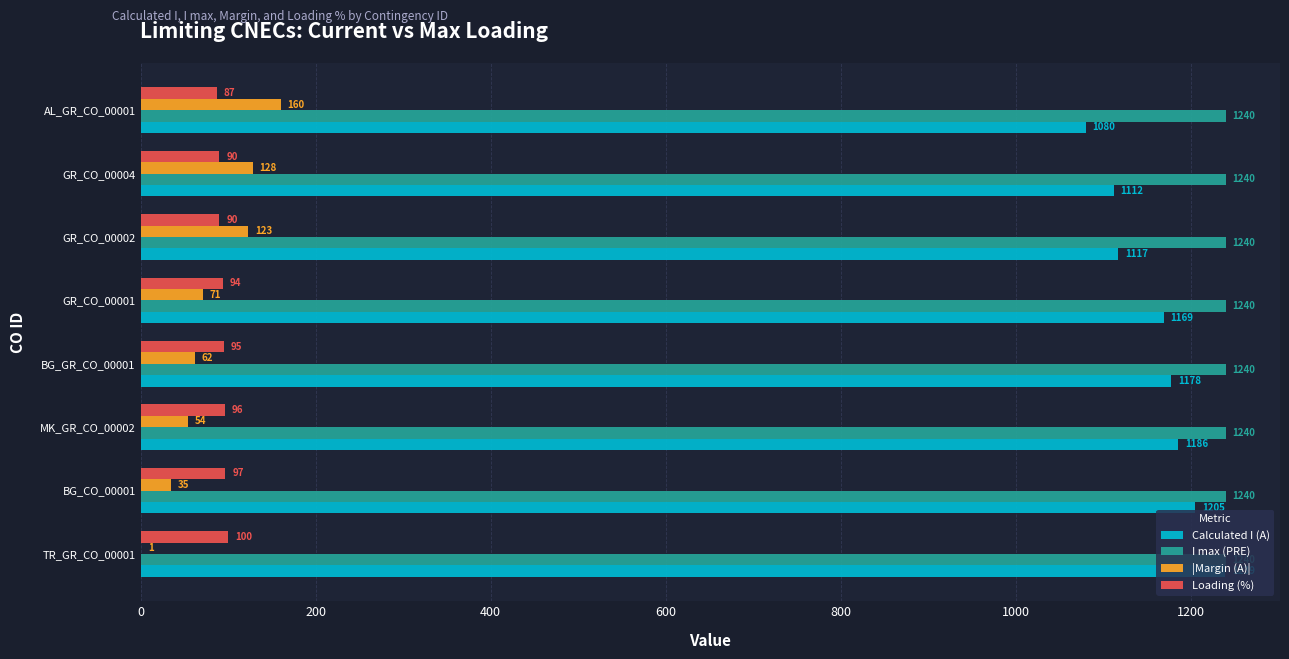

Which series has the largest total across all categories?

I max (PRE)